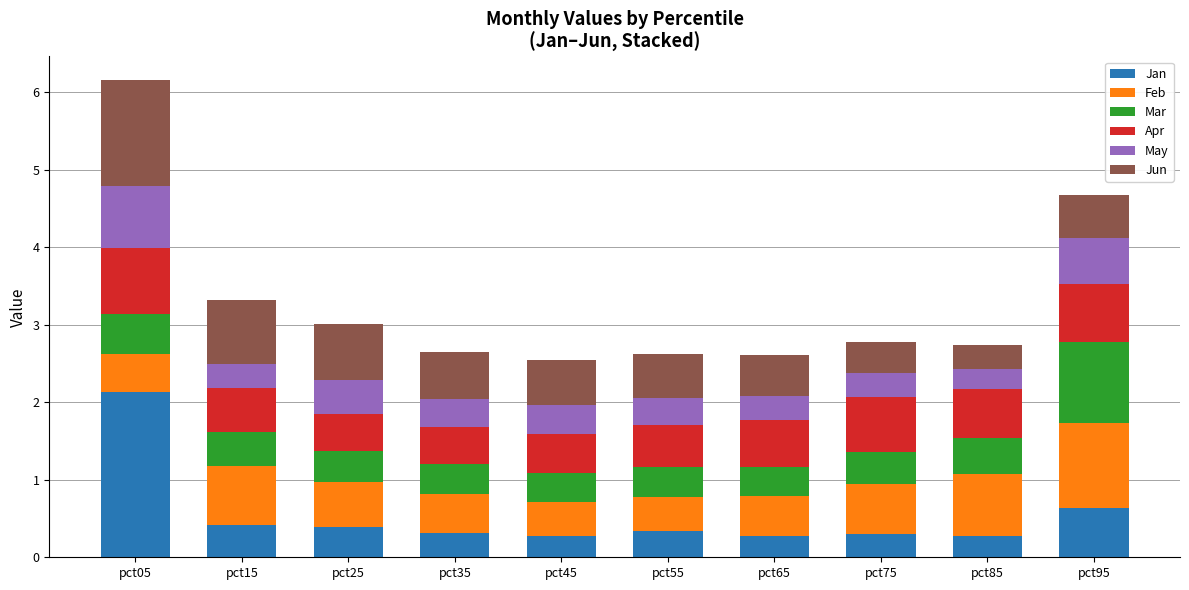

At which label does Jan reach its peak?

pct05